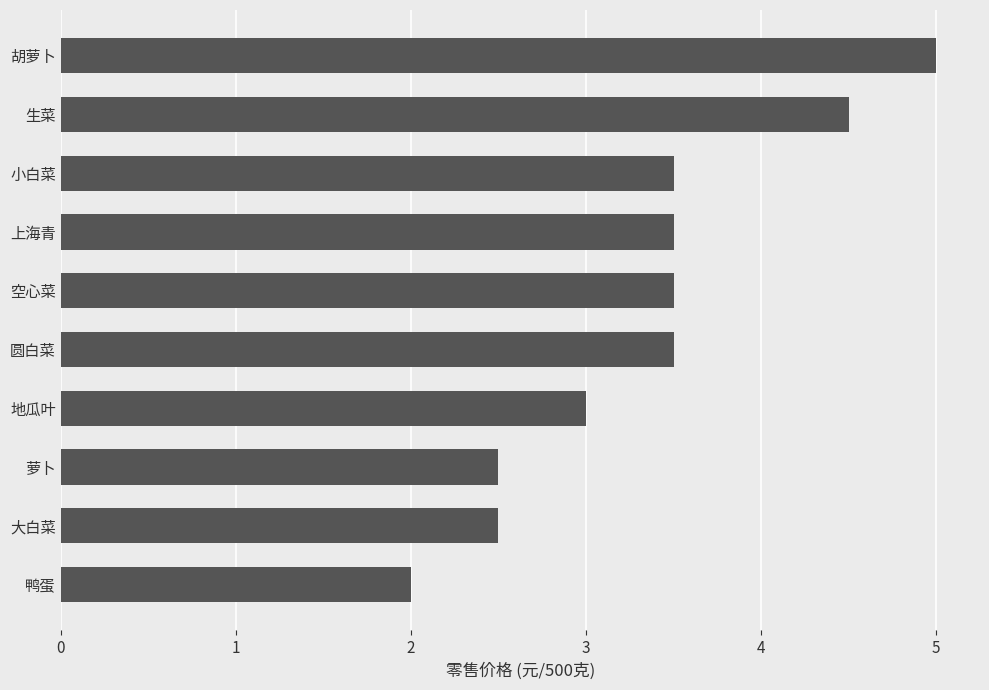

What is the sum of all values?

33.5